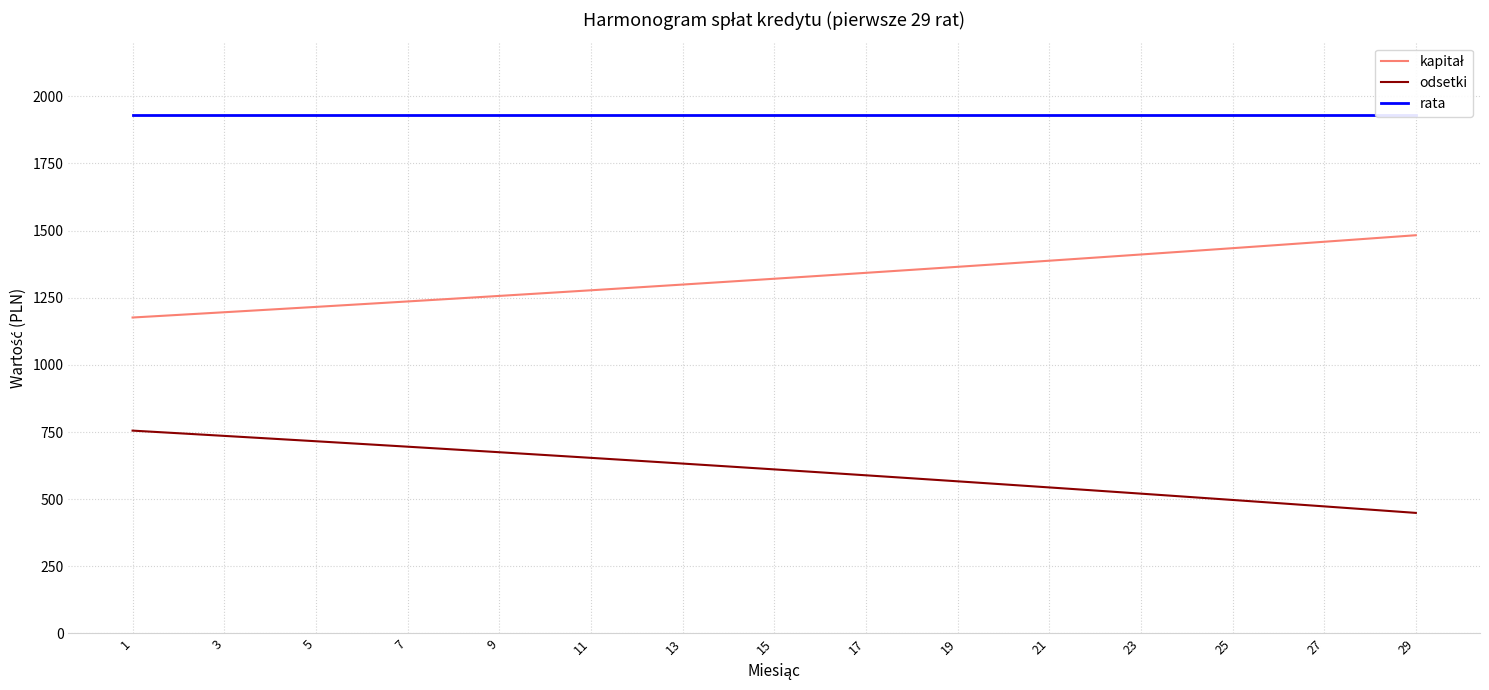

The value of odsetki at 21 is 543.8. True or false?

True